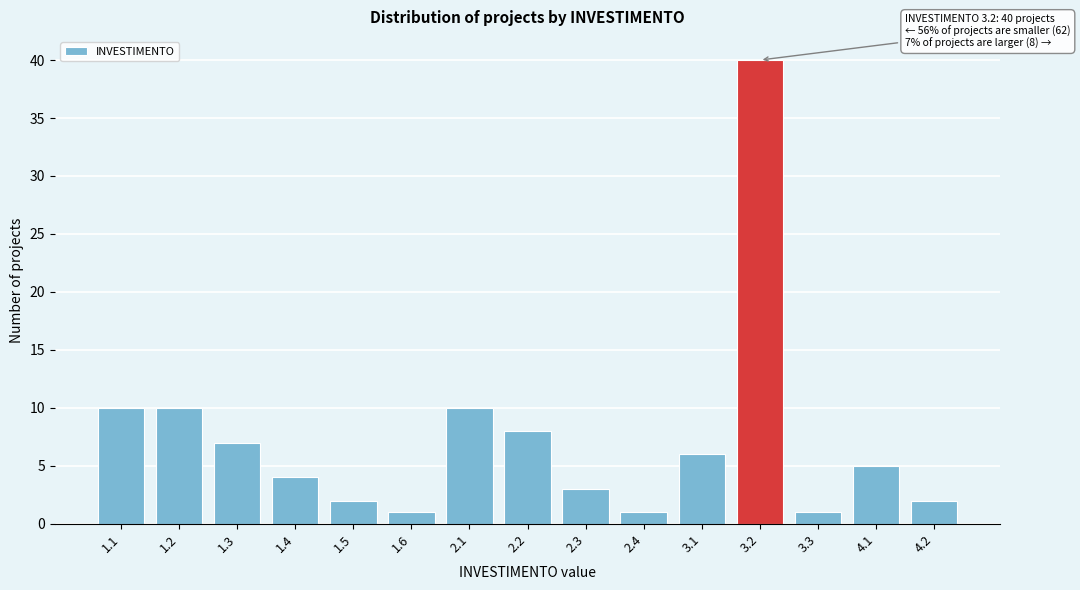

Reading left to right, extract all data points from this chart.

10	10	7	4	2	1	10	8	3	1	6	40	1	5	2